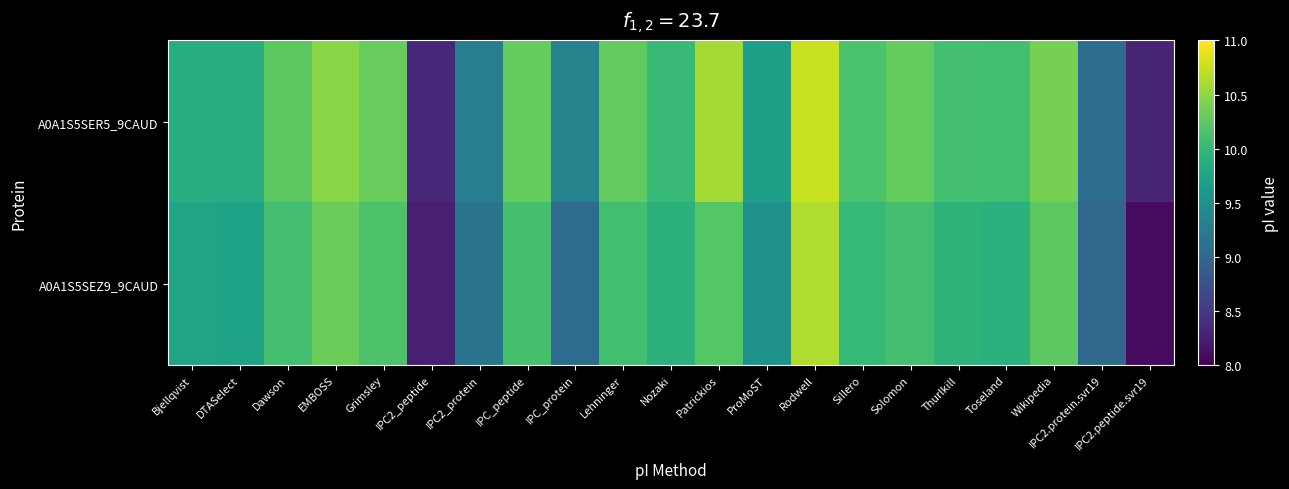

How many data points does each series have?

21